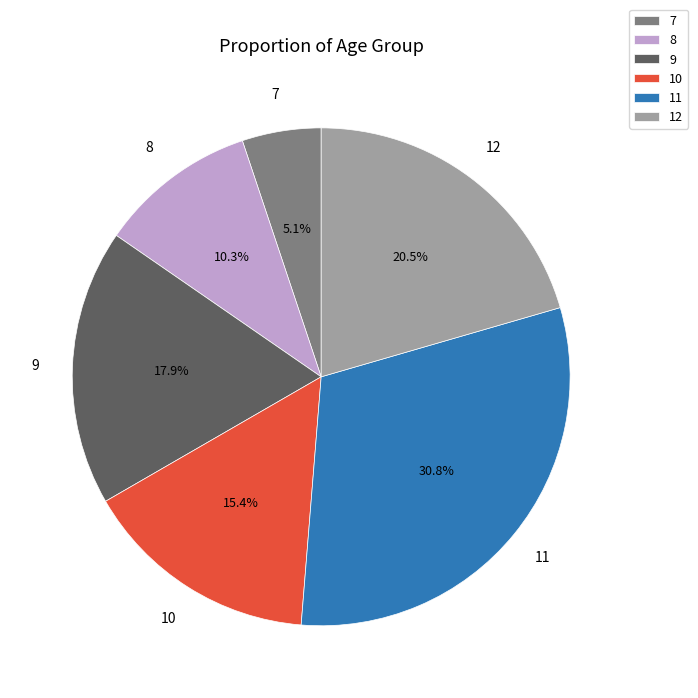

Which slice is the largest?

11